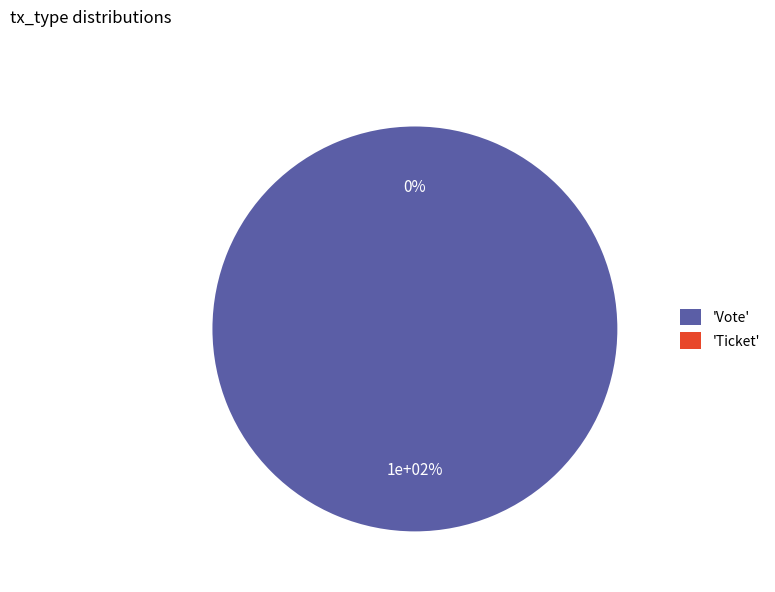

What is the total percentage of Vote and Ticket?

100.0%